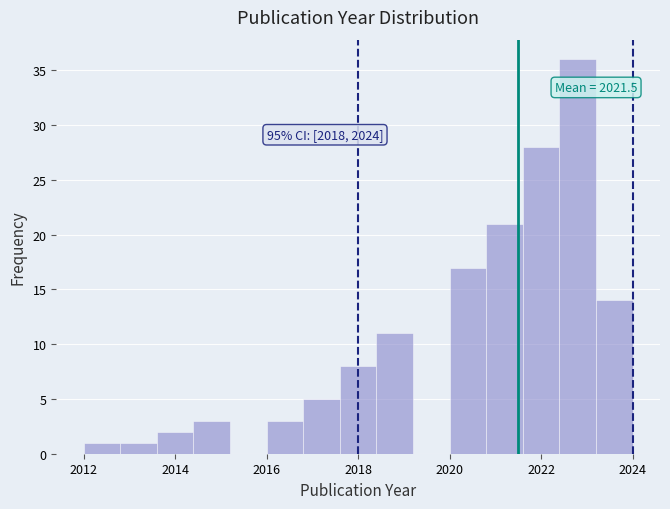

Over which range of the x-axis is the bar tallest?

2022.4 to 2023.2